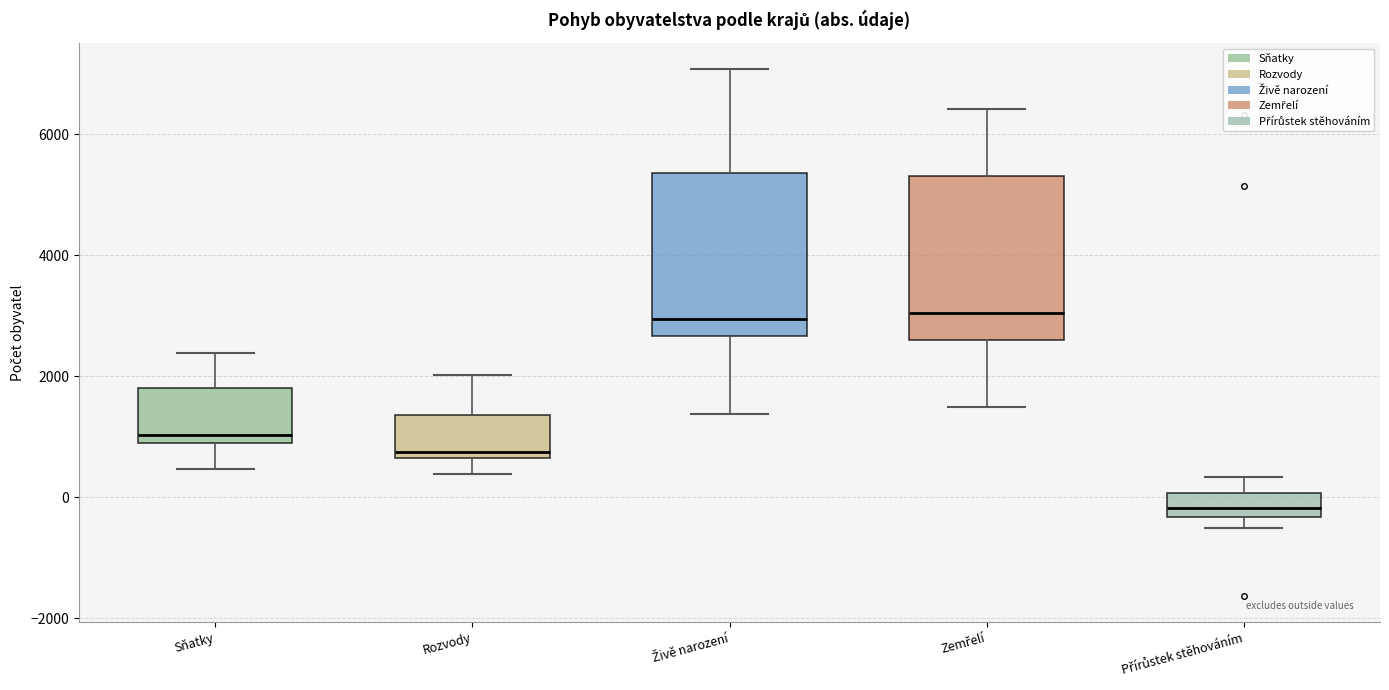

Where does the median line of the box for Zemřelí sit on the y-axis? The values are not printed on the chart, so give them approximately, as read against the axis.

3000